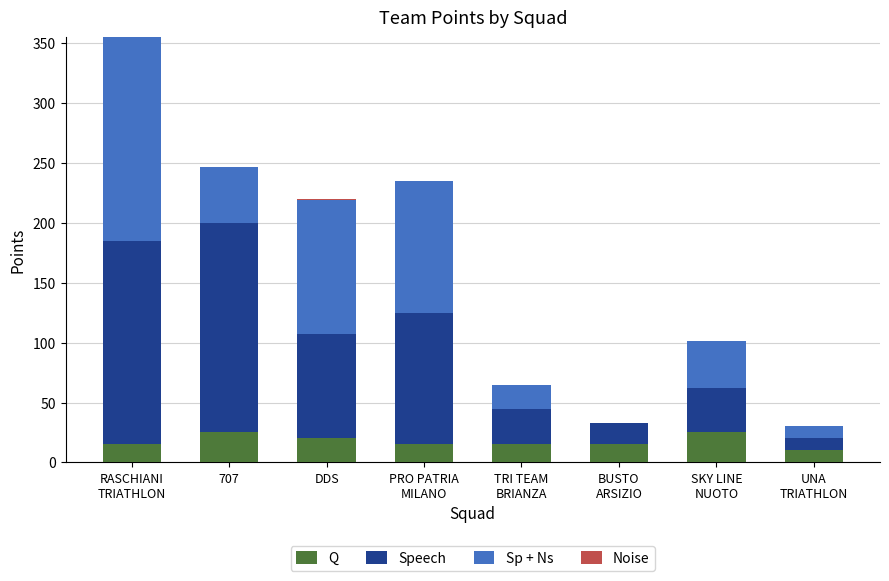

Which series has the widest spread of values?

Sp + Ns